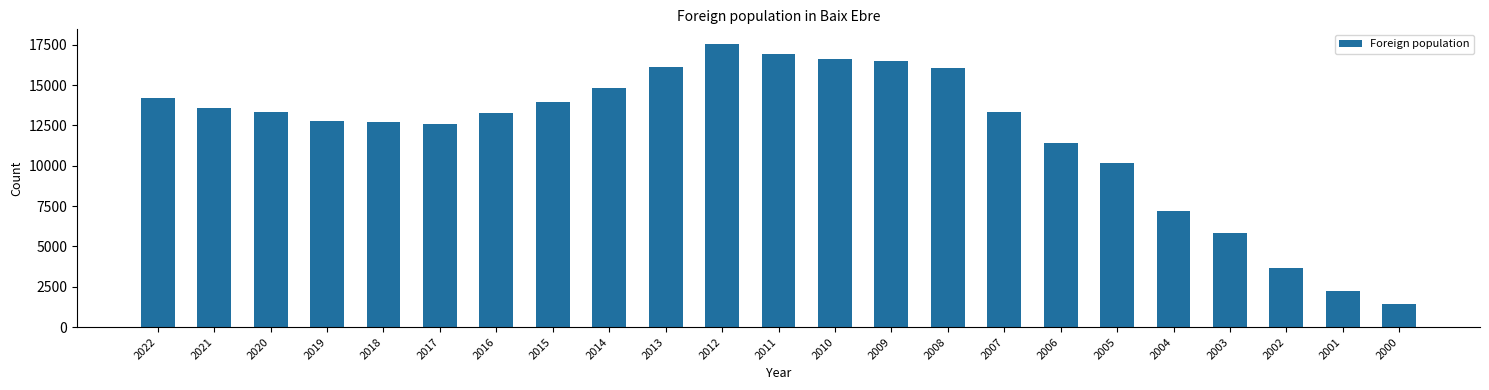

What is the difference between the maximum and second lowest values?

15323